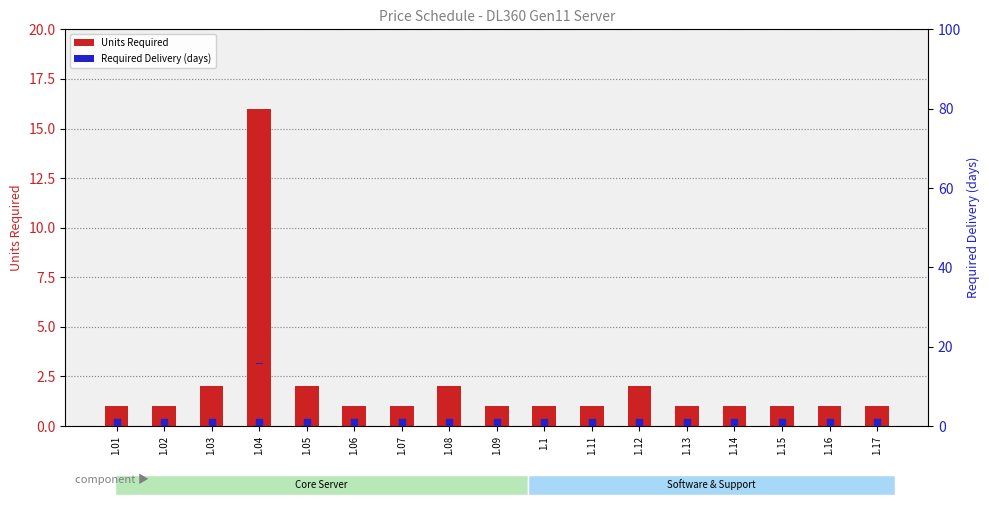

At how many categories does at least one series exceed 10?

1